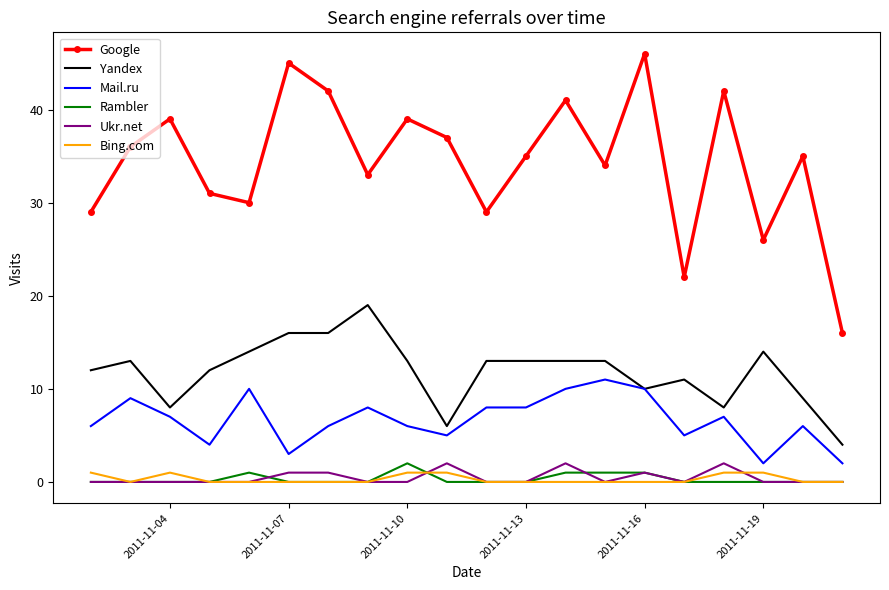

Which series has the largest range (max minus min)?

Google